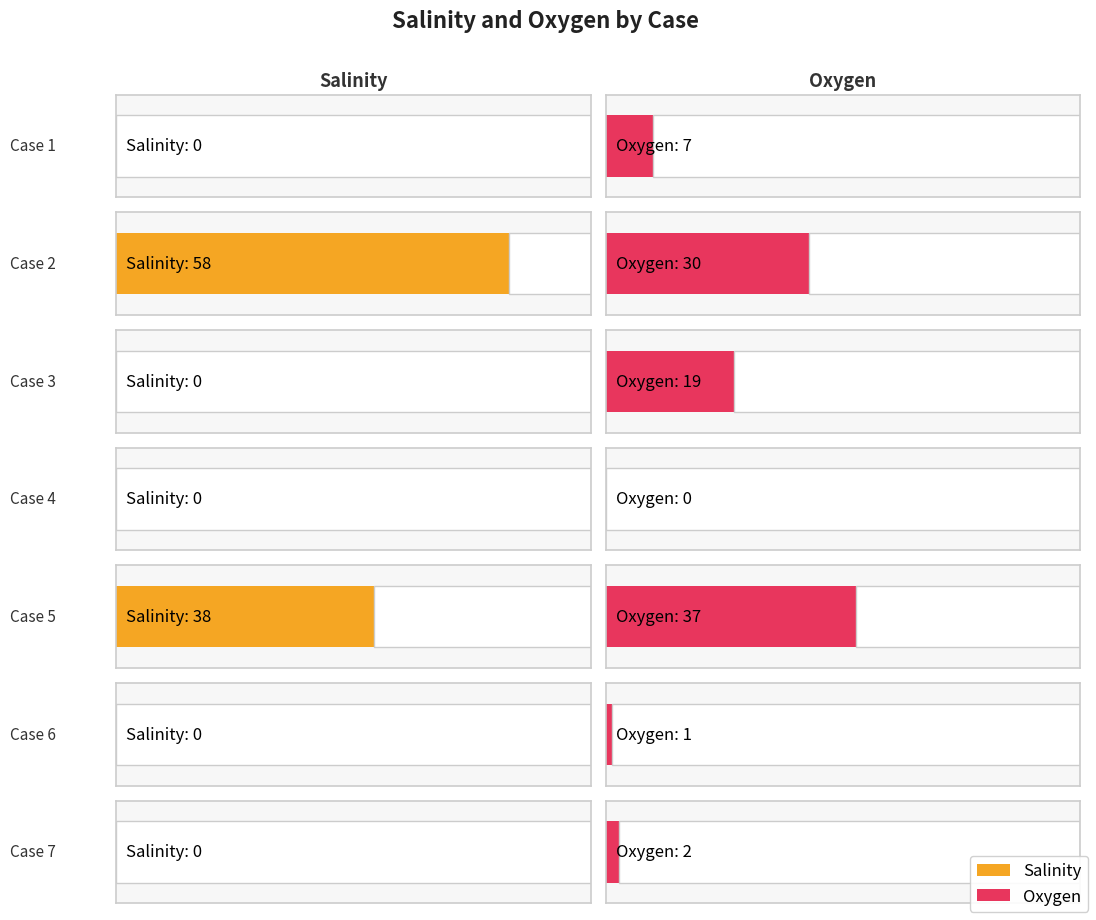

Rank the series at Case 4 from lowest to highest value.

Salinity, Oxygen